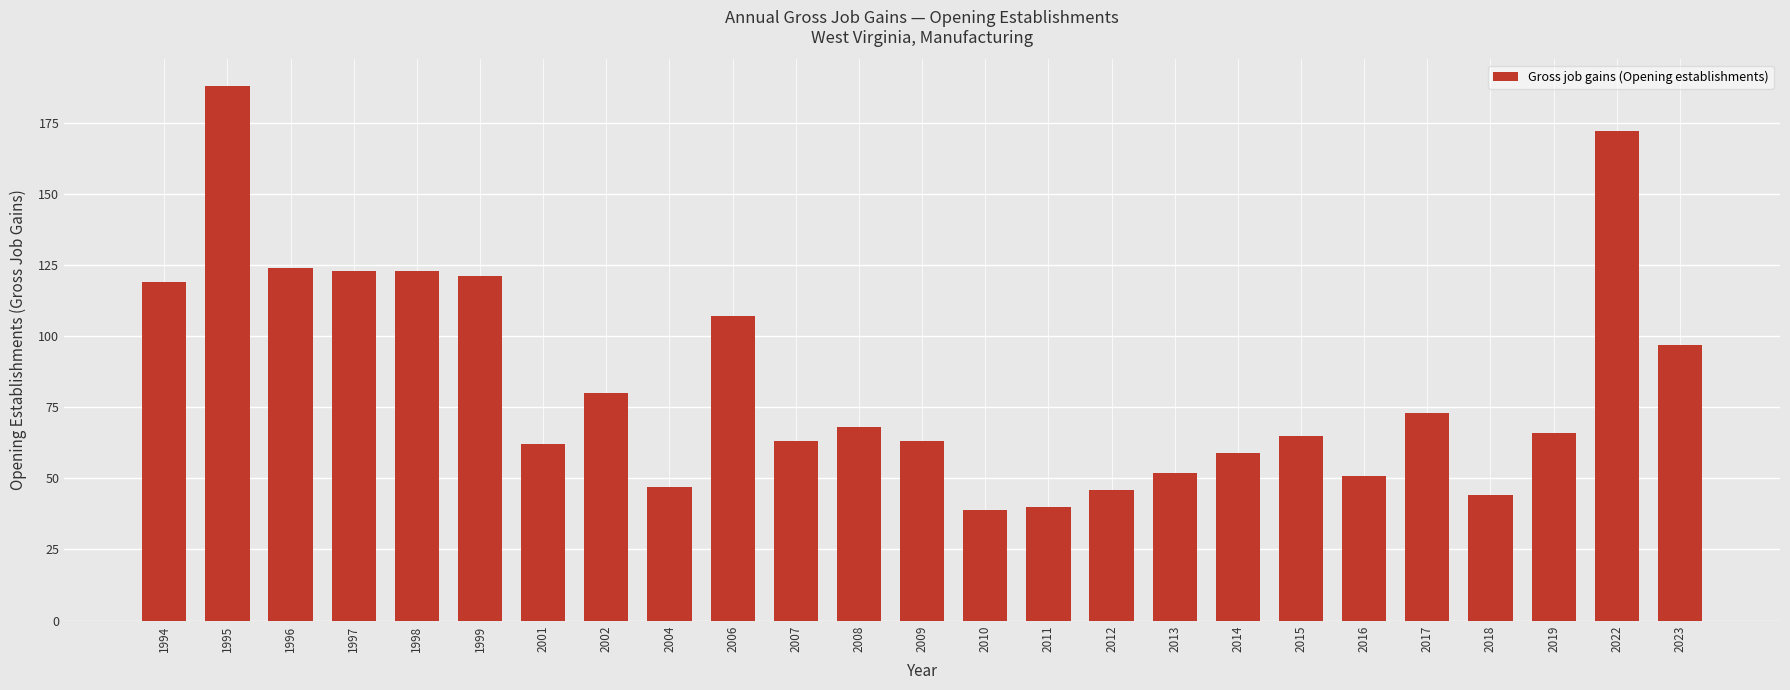

Count the number of categories in the chart.

25